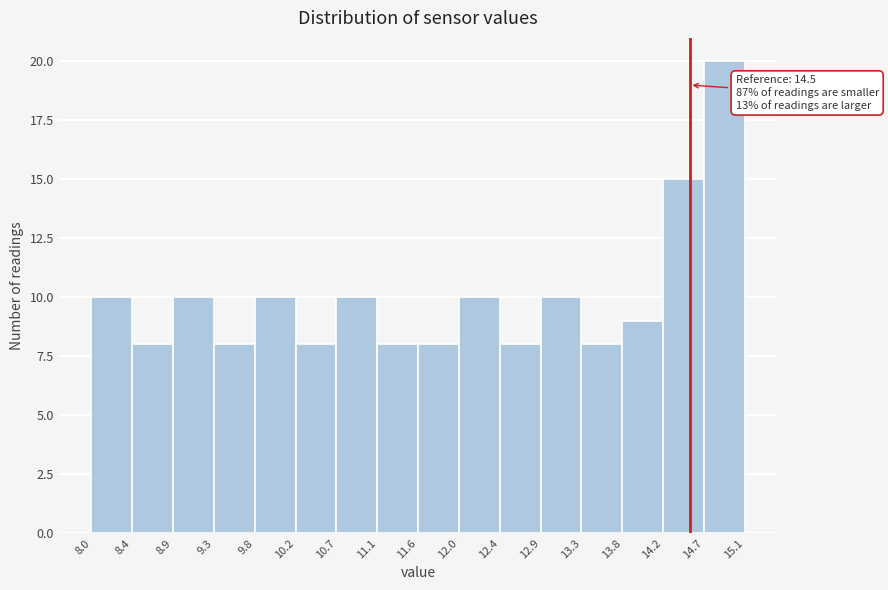

Which range on the x-axis has the tallest bar?

14.7 to 15.1